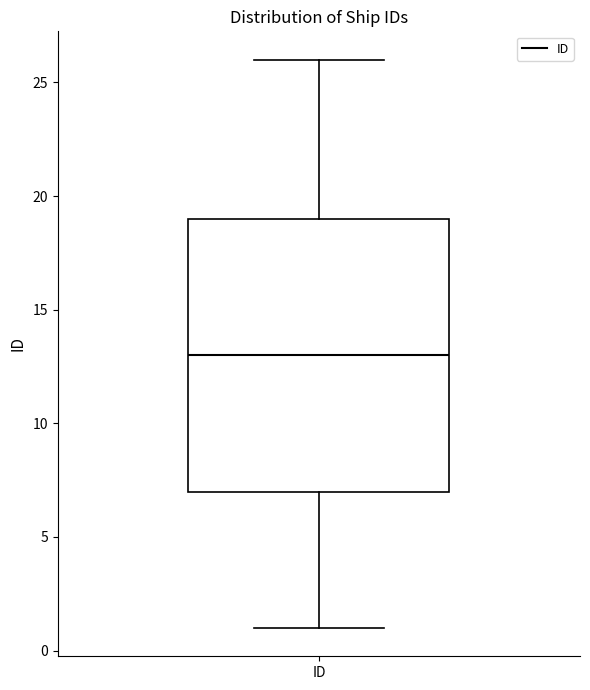

Read this box plot against the y-axis: the position of the median line, the range covered by the box, and the ends of both whiskers. The values are not printed on the chart, so give them approximately, as read against the axis.

median 13, box 7 to 19, whiskers 1 to 26